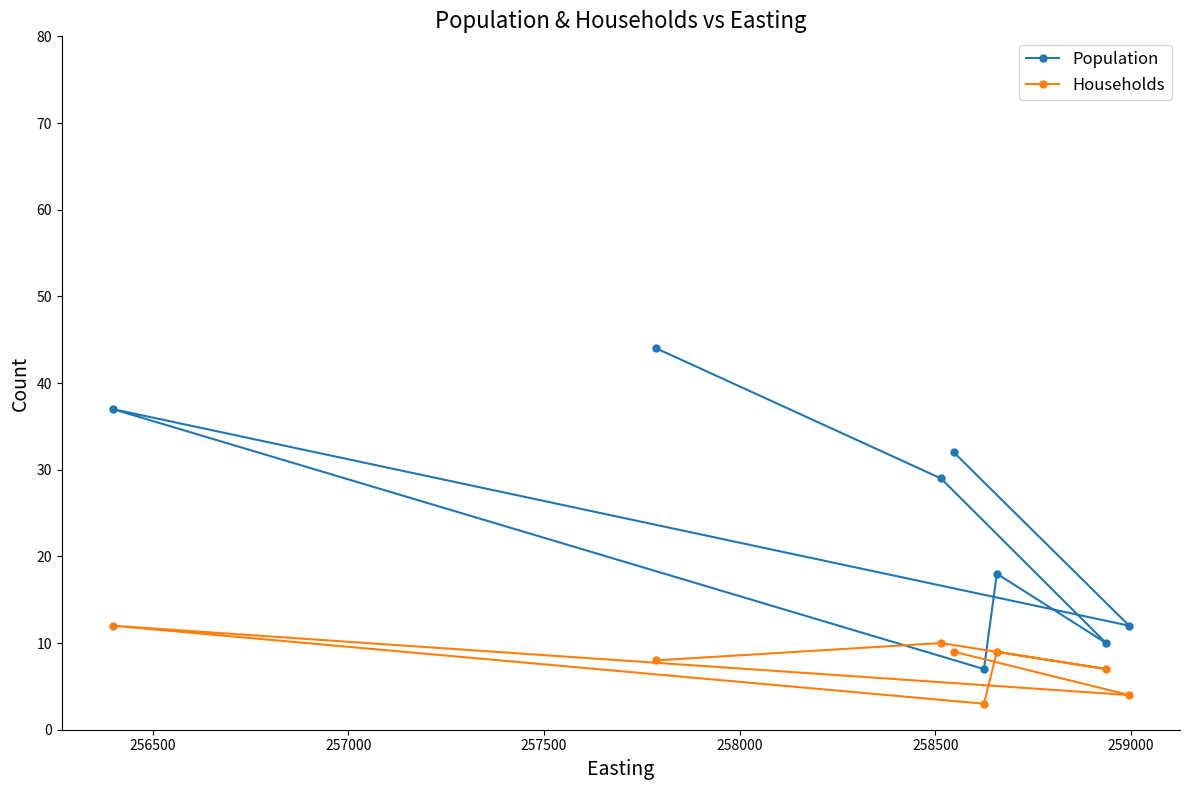

Which series has the largest total across all categories?

Population